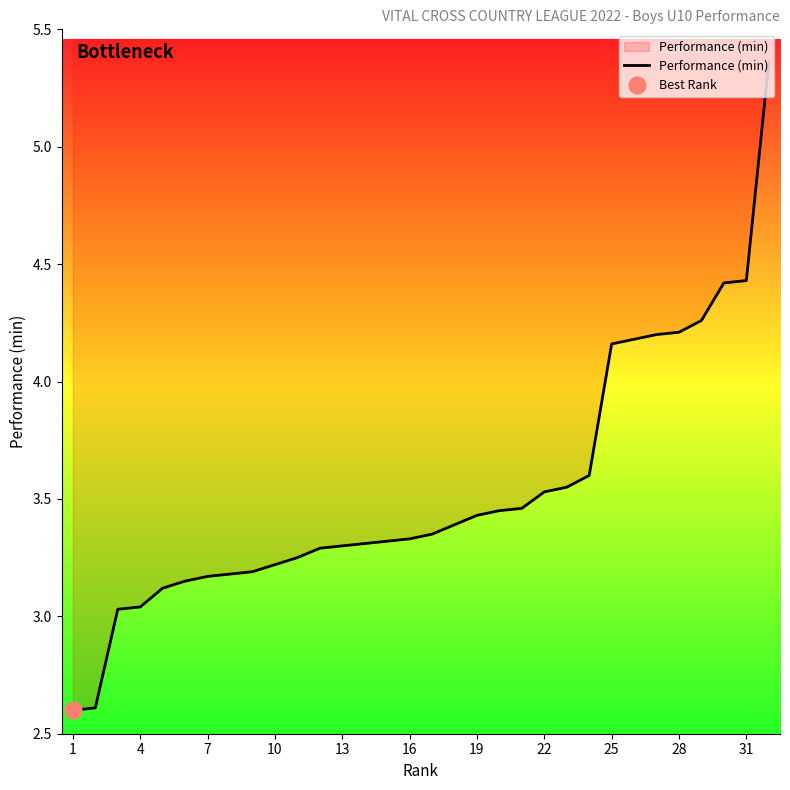

True or false: Performance (min) has a value of 3.3 at 13.

True